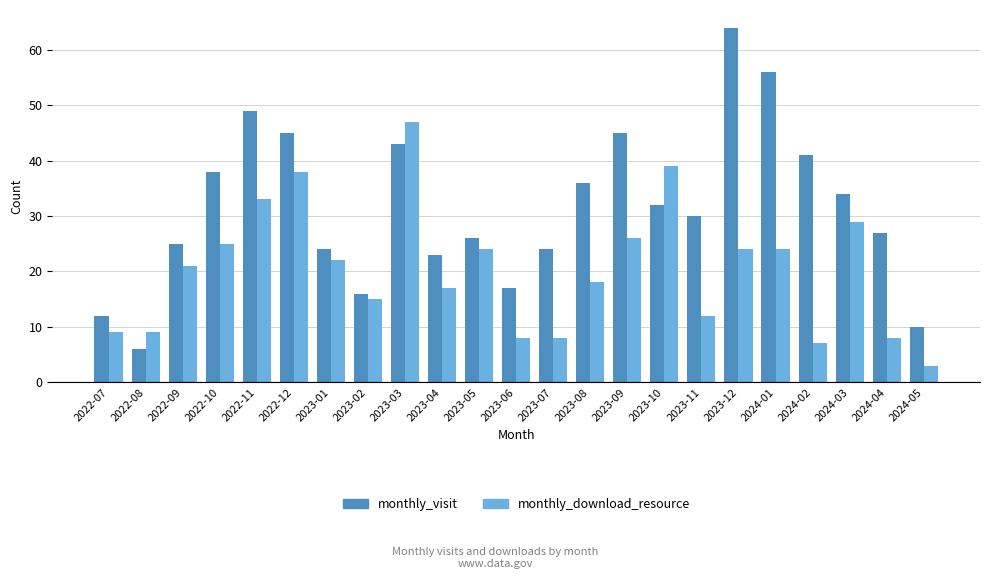

How many bars are there in total?

46